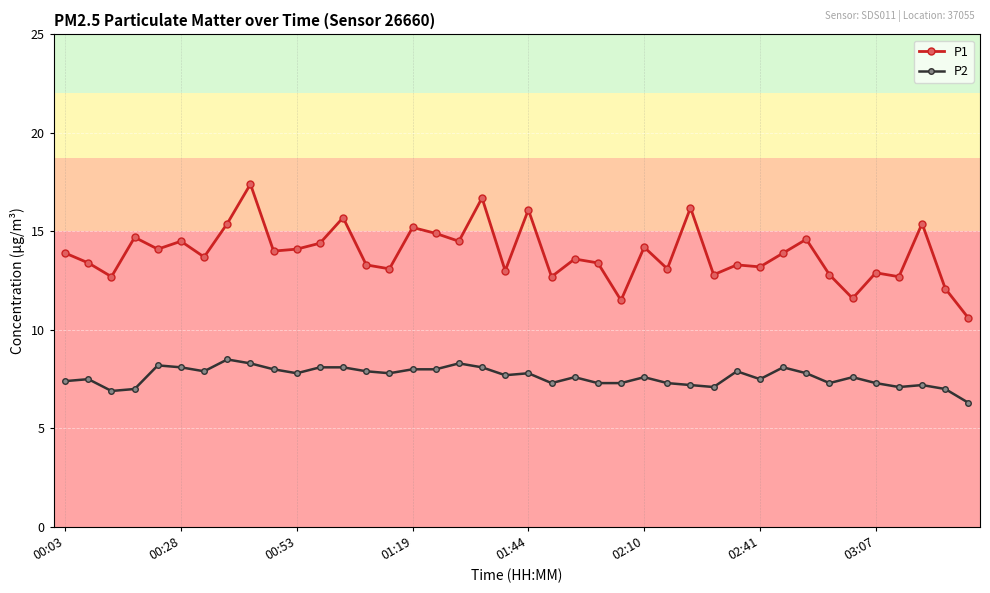

What is the value of the P1 point at the 4th from the left?

14.7